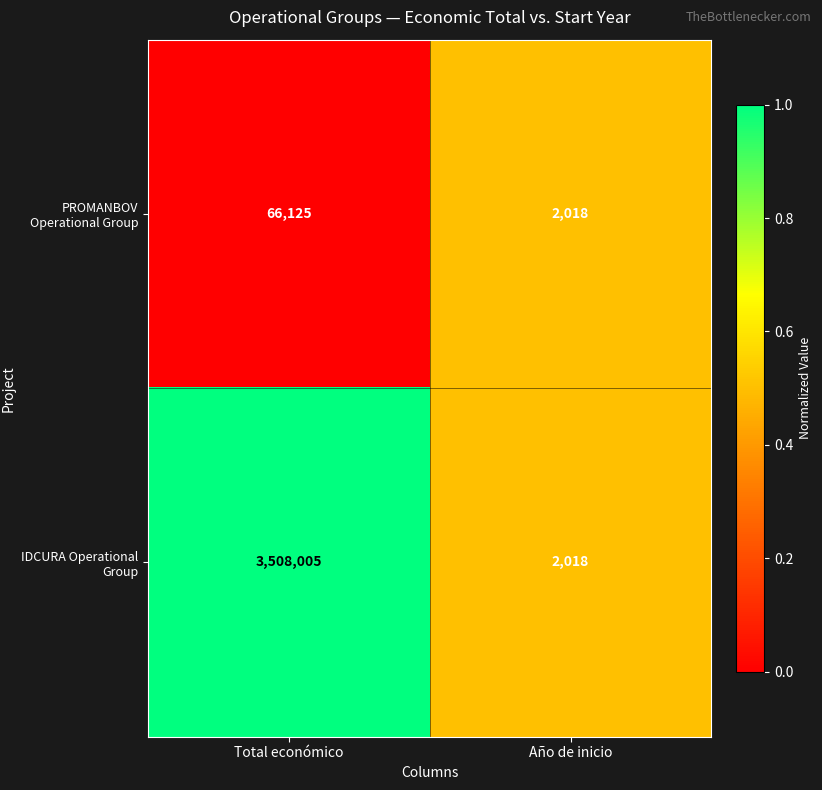

What is the total value across all series at Año de inicio?

4036